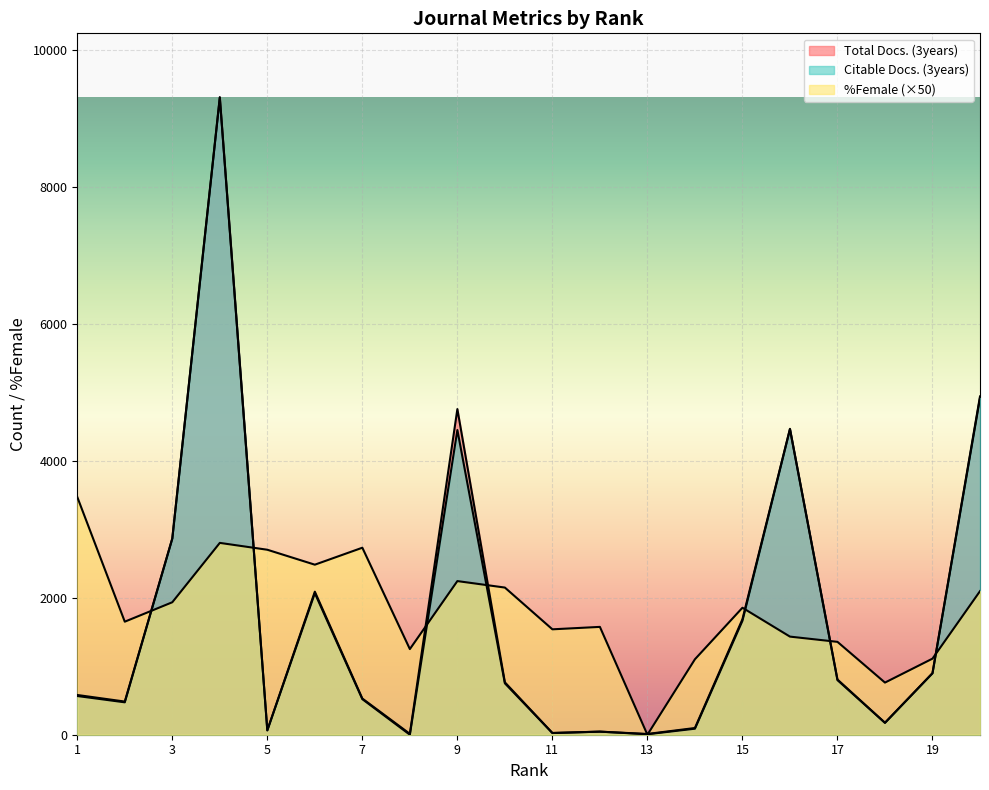

Rank the series by their average value, from lowest to highest.

Citable Docs. (3years), Total Docs. (3years), %Female